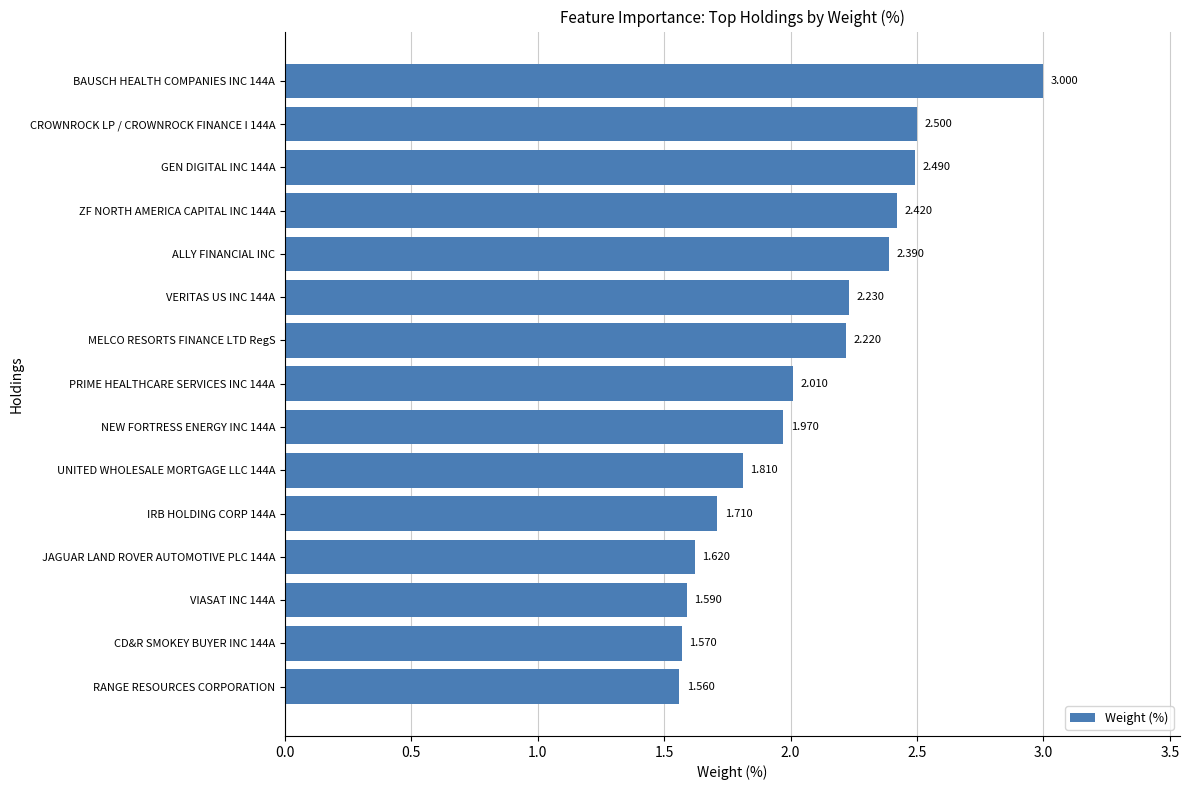

Which label corresponds to the smallest value in the chart?

RANGE RESOURCES CORPORATION